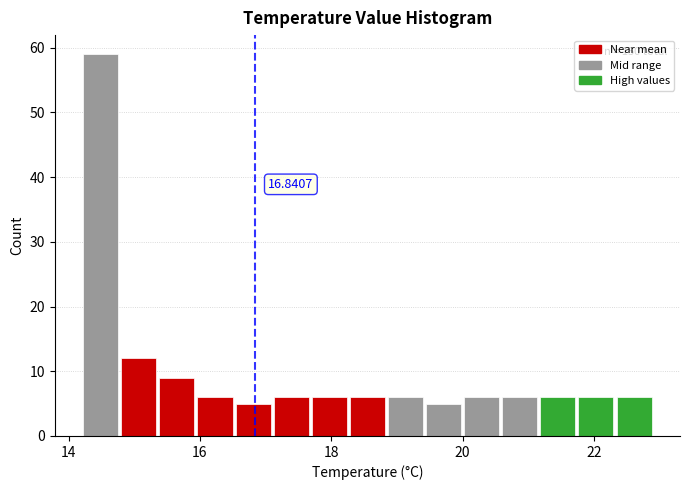

Around what value on the x-axis is the tallest bar? Give the approximate position of its centre, as read against the axis.

14.4